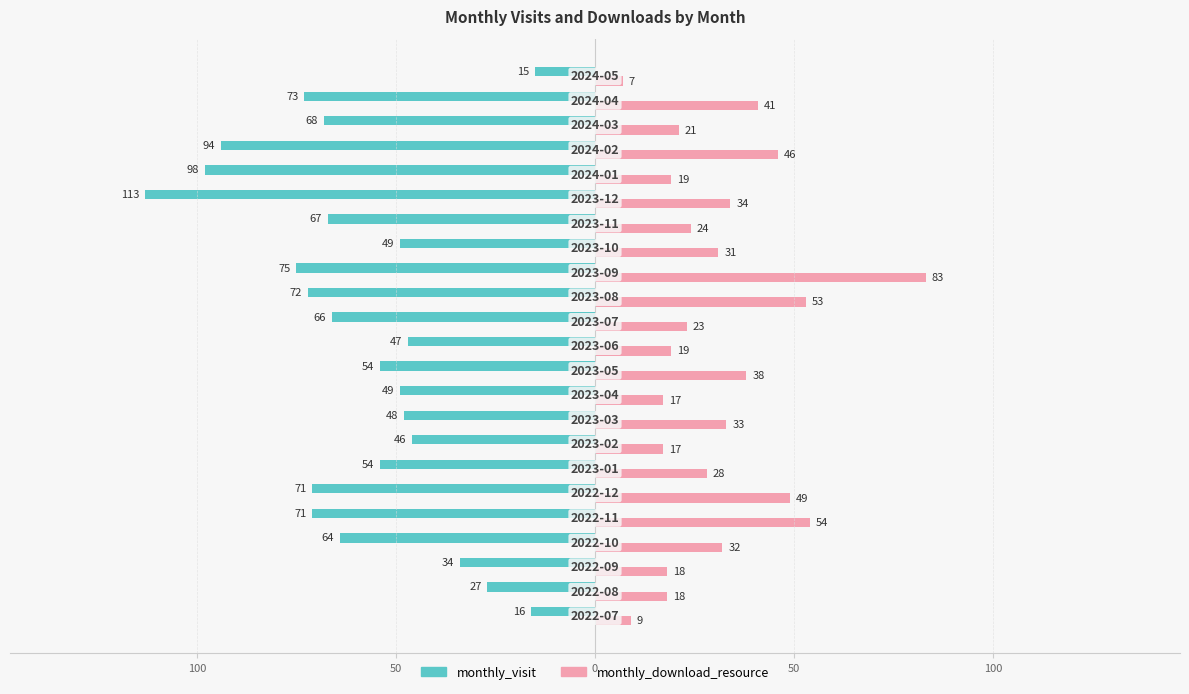

How many values in the monthly_visit series exceed -64?

11